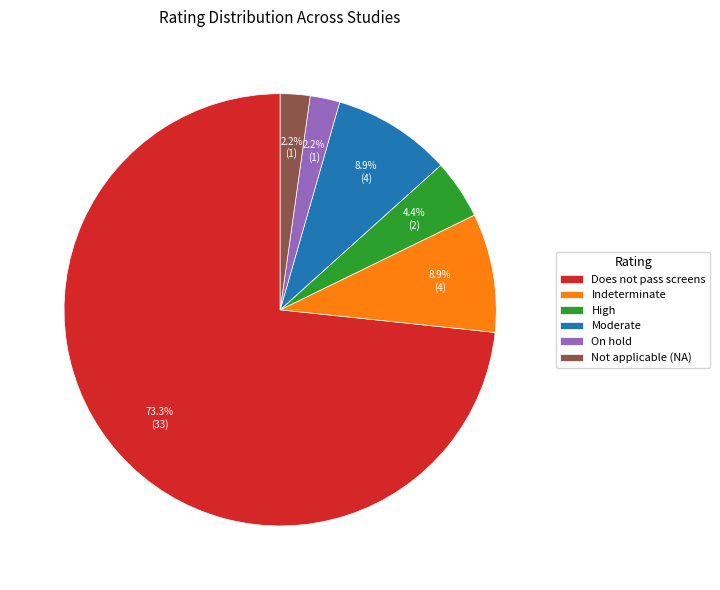

Does Does not pass screens account for over 50% of the chart?

Yes